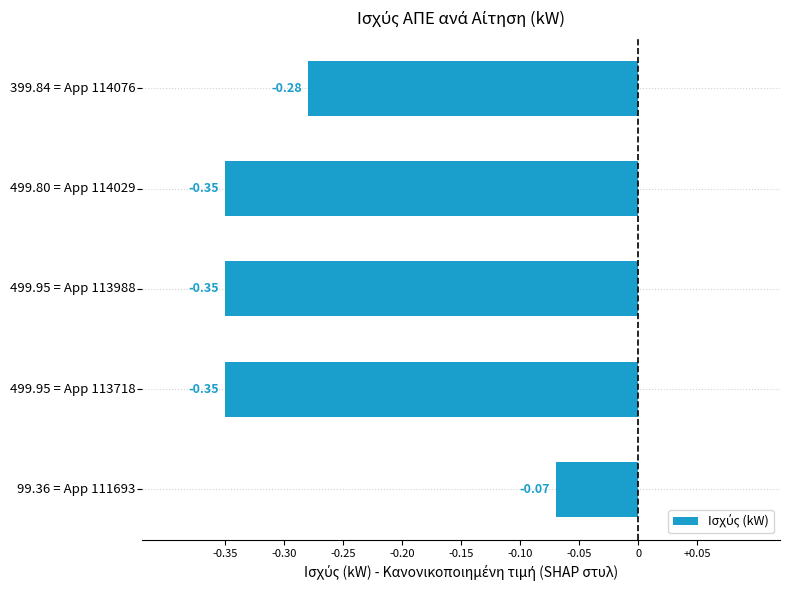

What is the difference between the maximum and second lowest values?

0.3